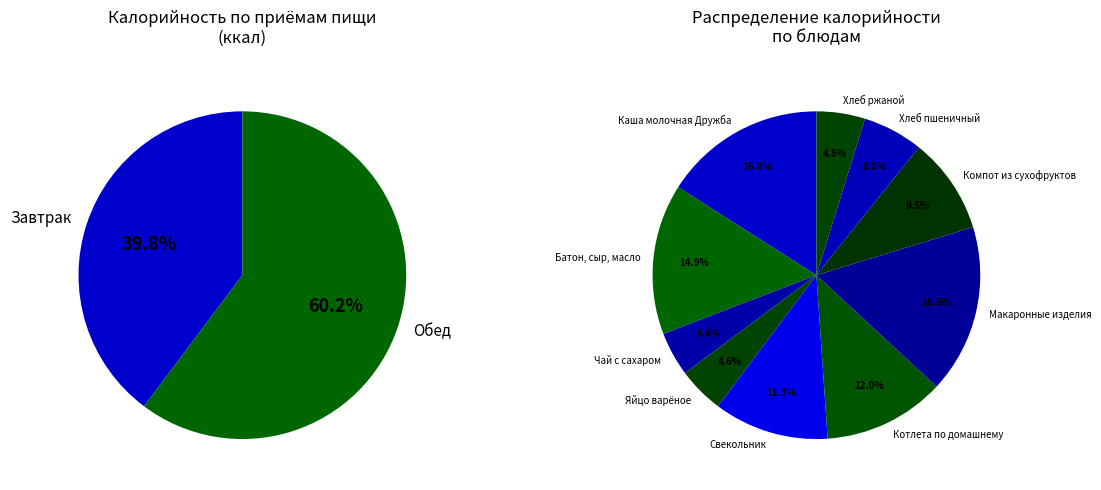

How many slices are in this pie chart?

10